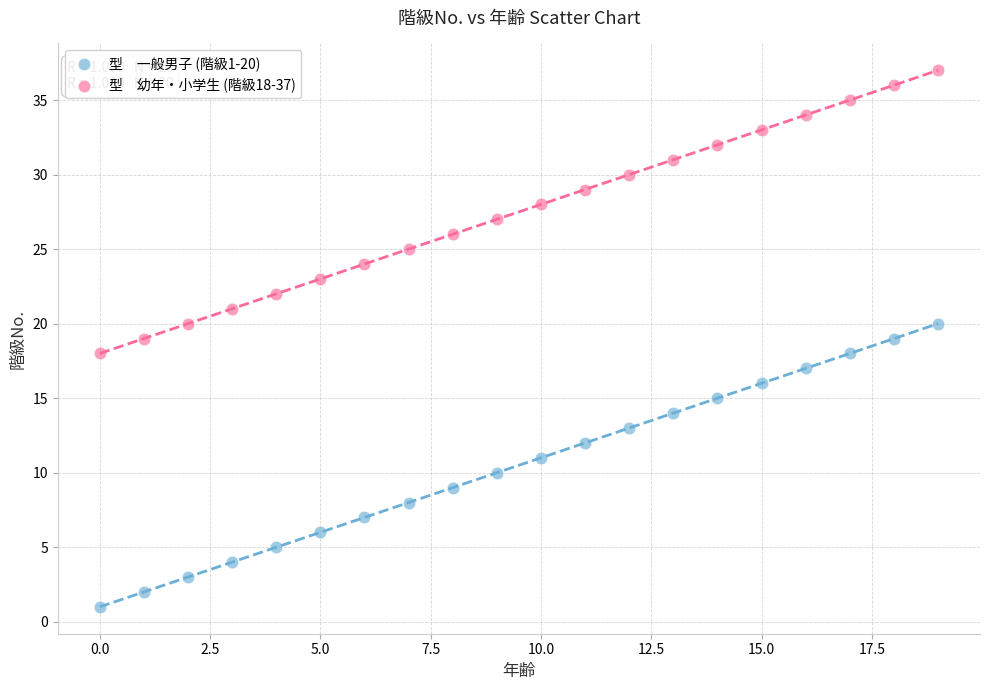

Across all data points, what is the range of Y values (max minus min)?

36